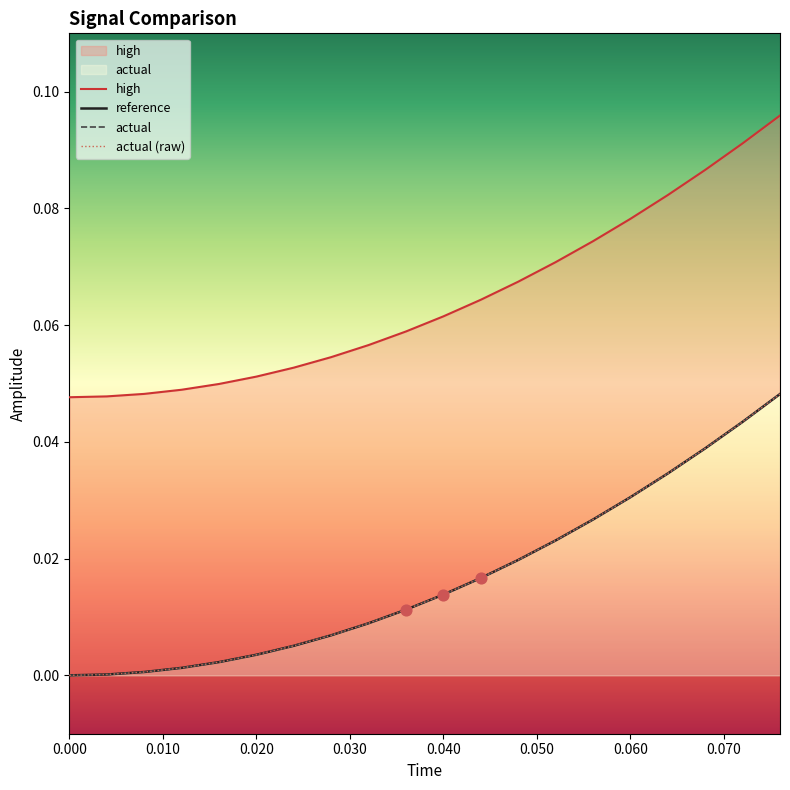

Which series contains the lowest Y value?

reference